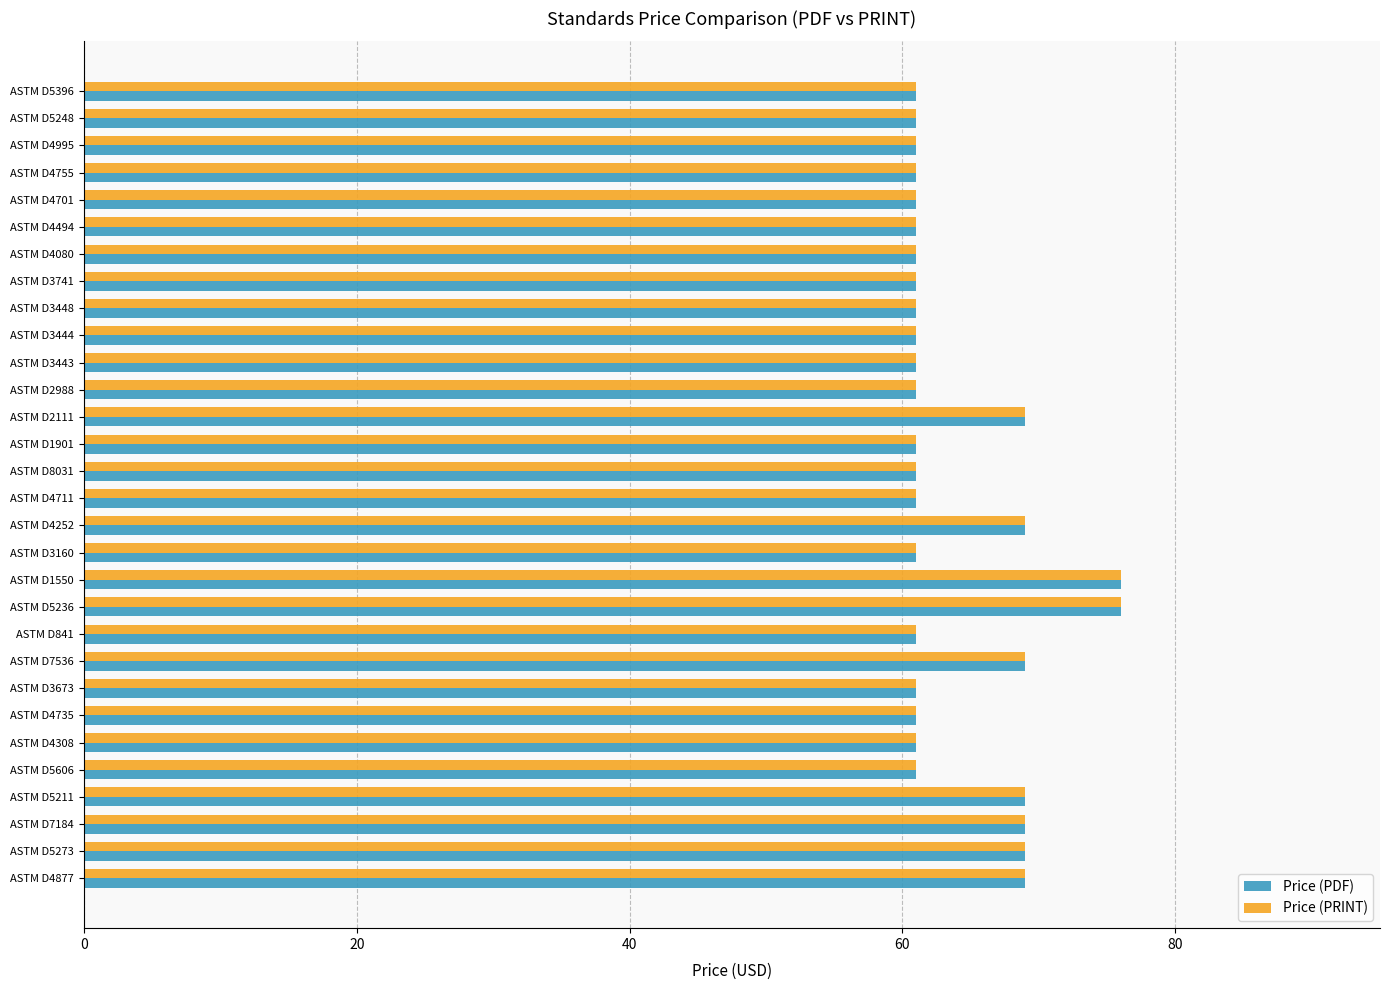

What is the sum of all Price (PRINT) values?

1916